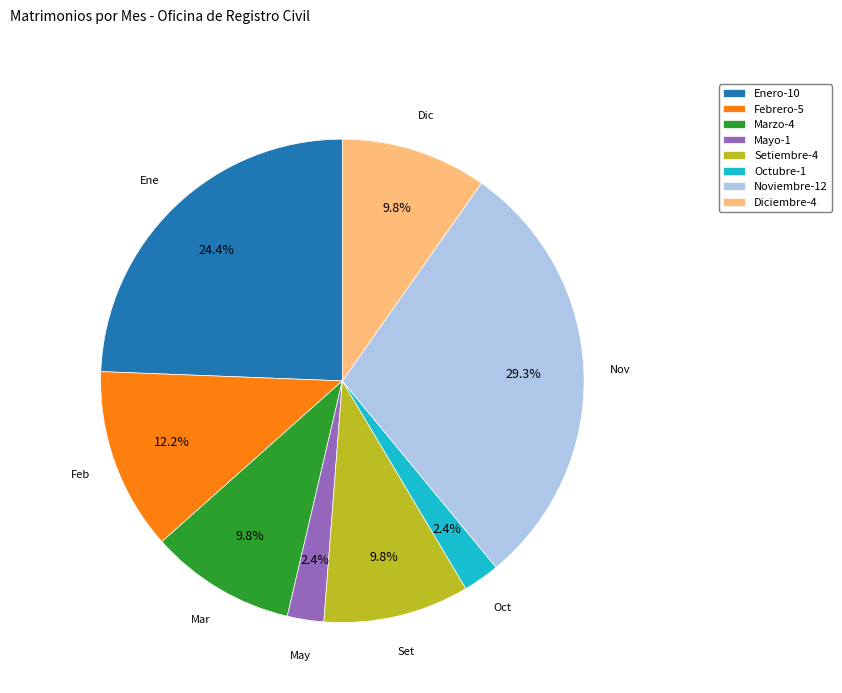

Between Setiembre-4 and Febrero-5, which is larger?

Febrero-5